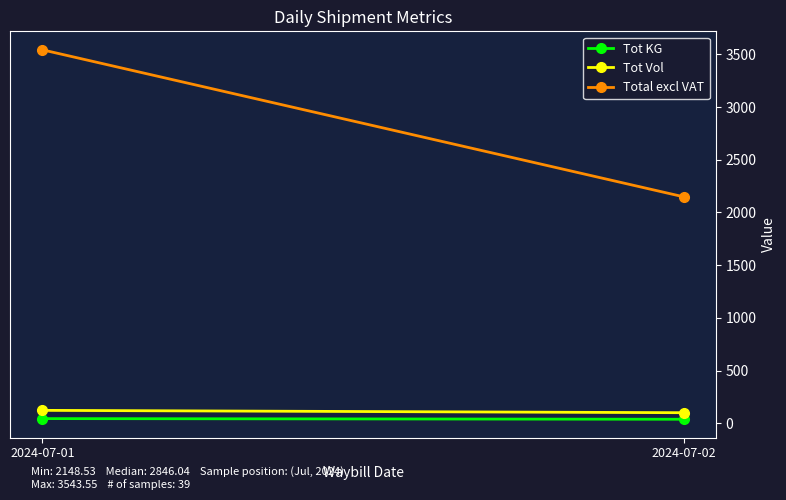

At 2024-07-02, list the series in order from smallest to largest.

Tot KG, Tot Vol, Total excl VAT